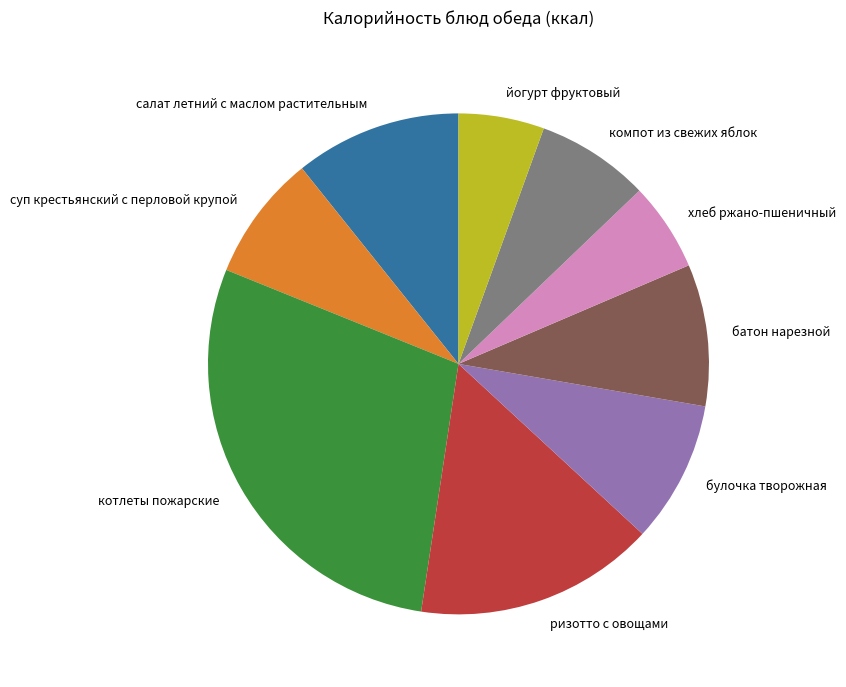

How many segments does this pie chart have?

9